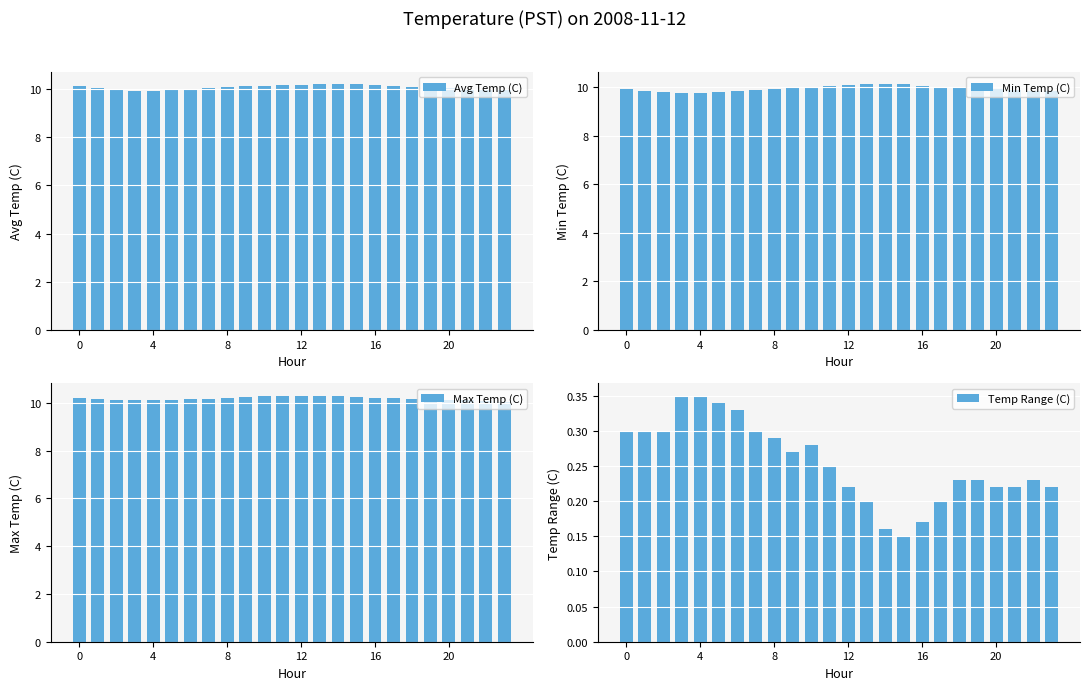

Count the Temp Range (C) values in the range 0 to 1.

24